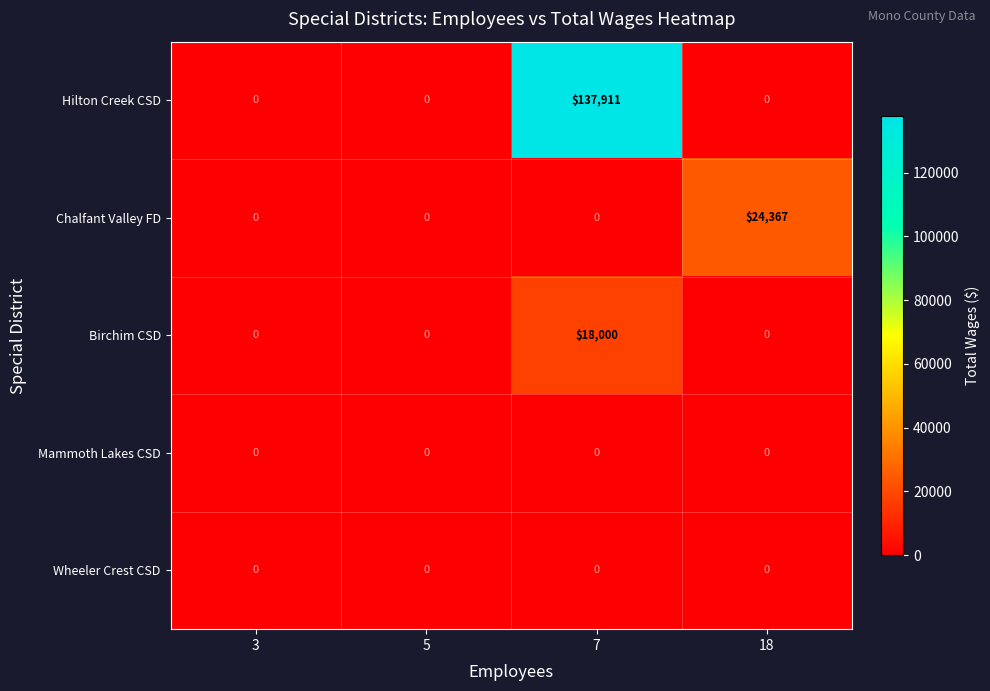

At how many categories does at least one series exceed 33841?

1